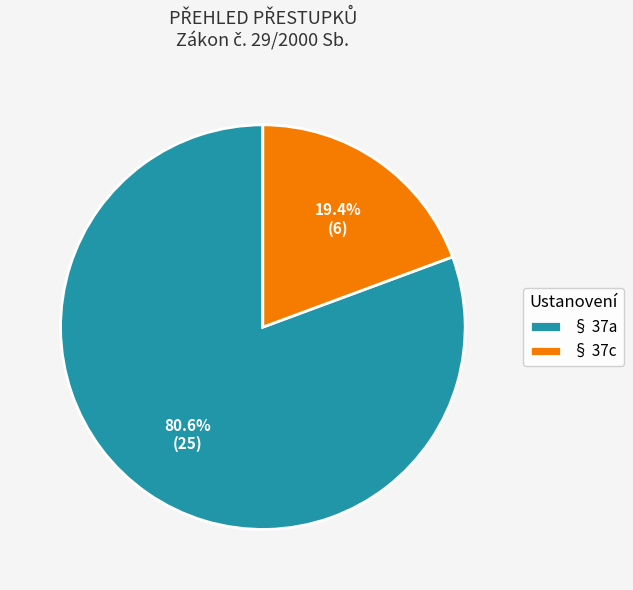

Rank the categories by value from lowest to highest.

§ 37c, § 37a